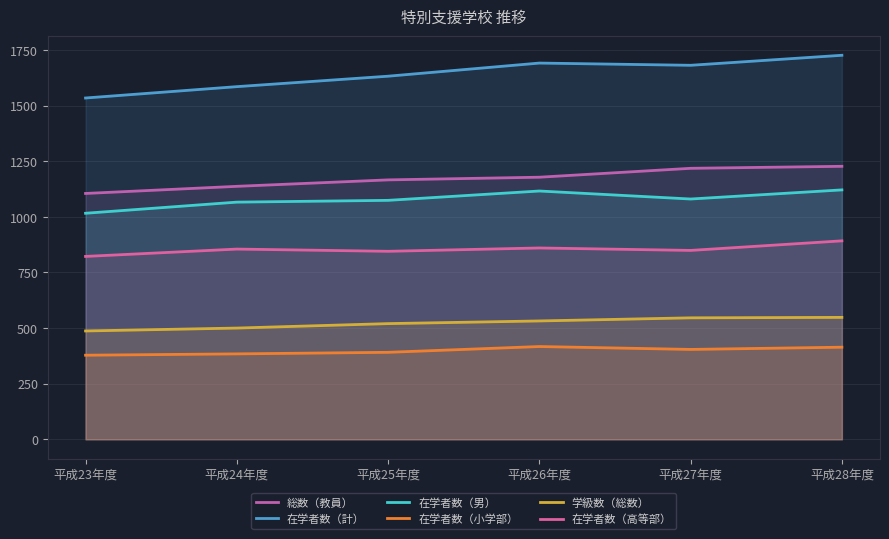

What is the sum of the 総数（教員） values at 平成25年度 and 平成28年度?

2393